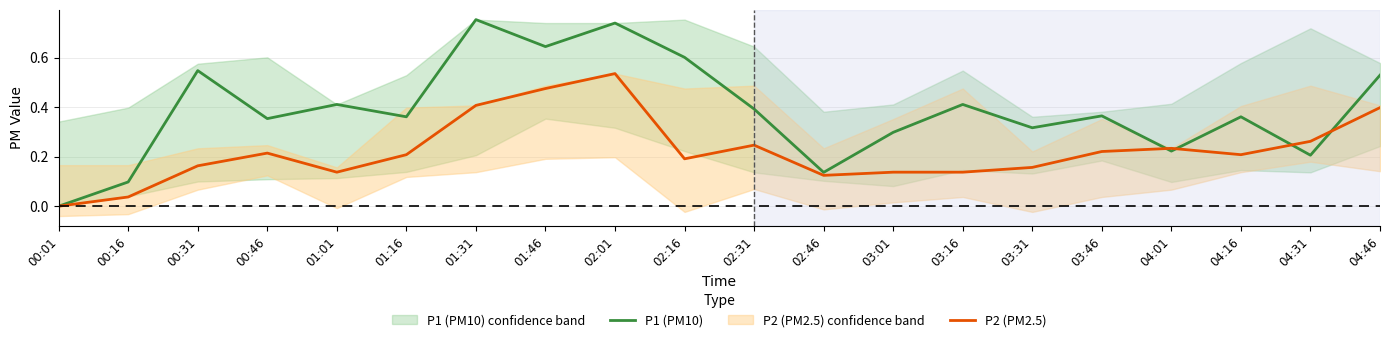

At which category does P1 (PM10) reach its first local peak?

00:31